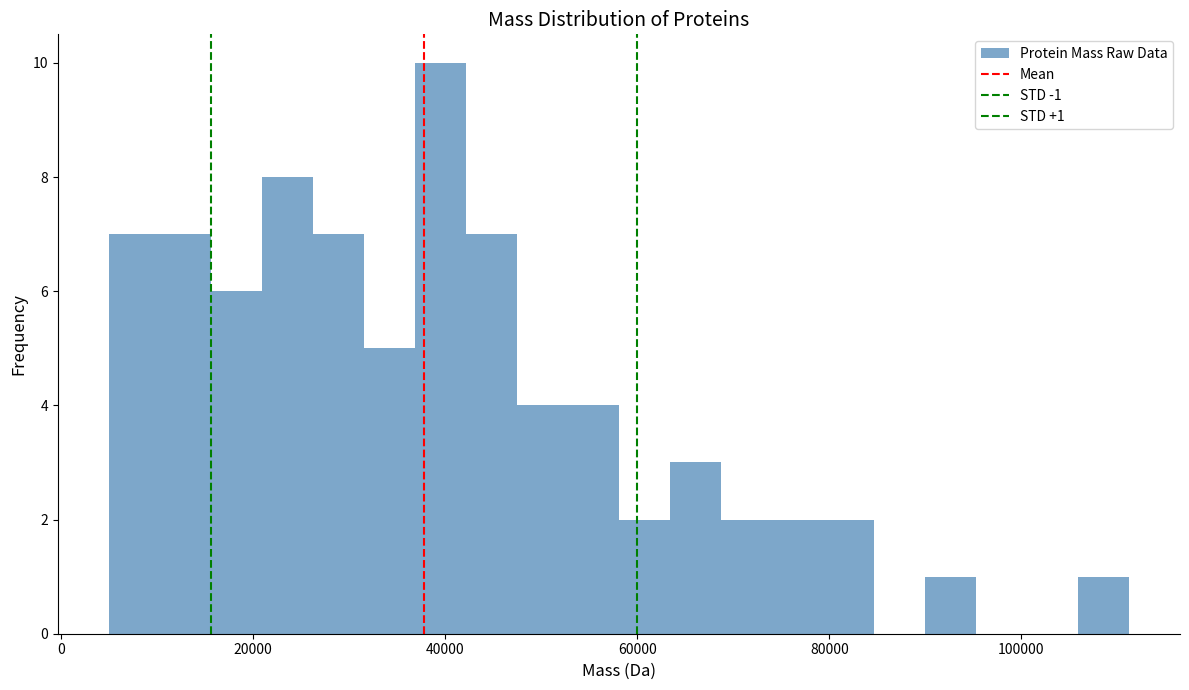

Read against the x-axis, roughly where is the centre of the tallest bar?

40000